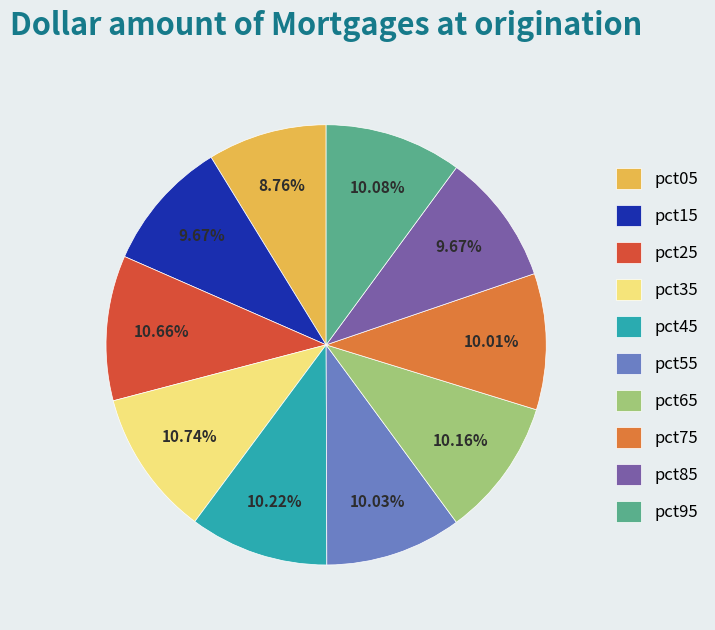

Which has a higher value, pct95 or pct05?

pct95